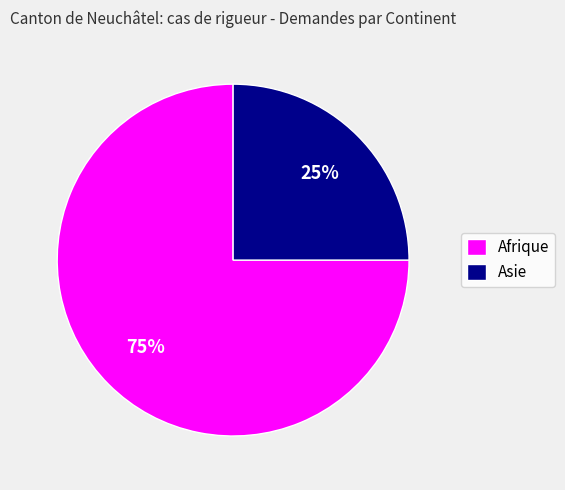

Which category accounts for the majority?

Afrique